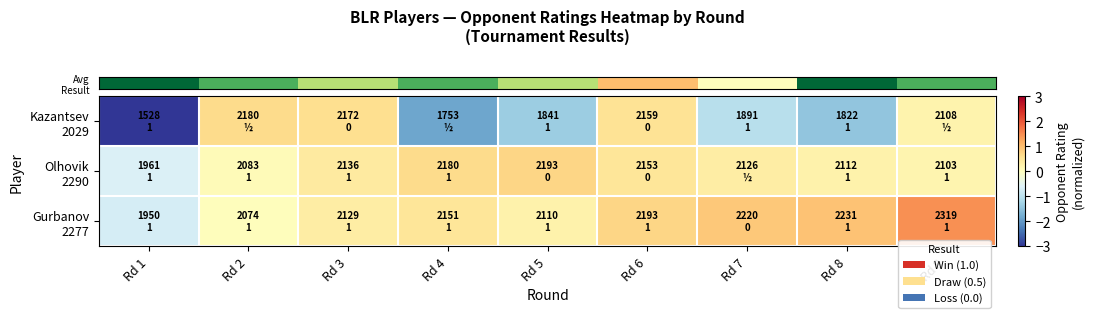

How many distinct data groups are displayed?

3